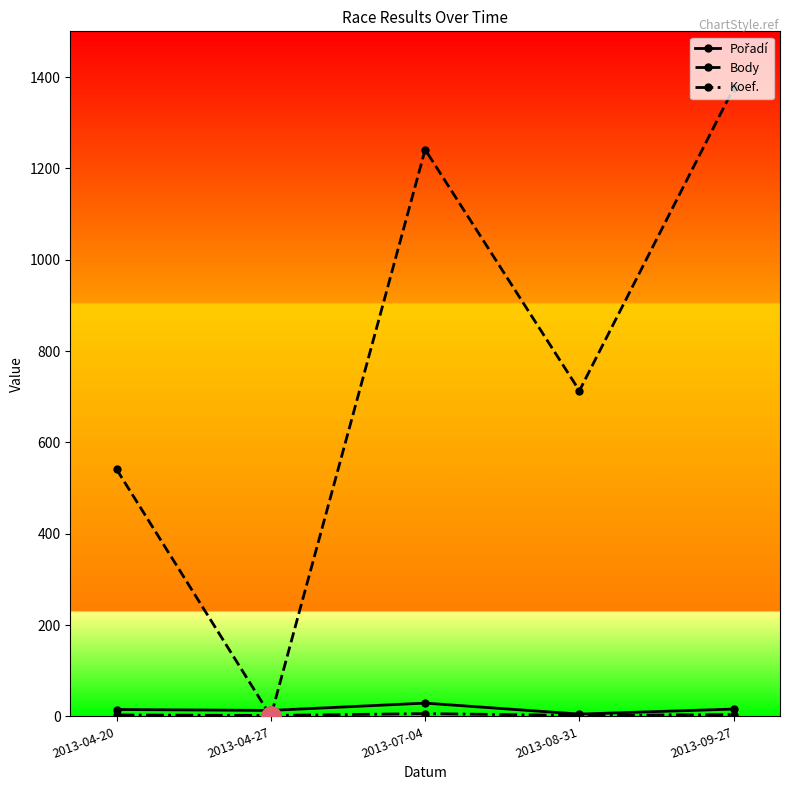

What position from the left is 2013-09-27?

5